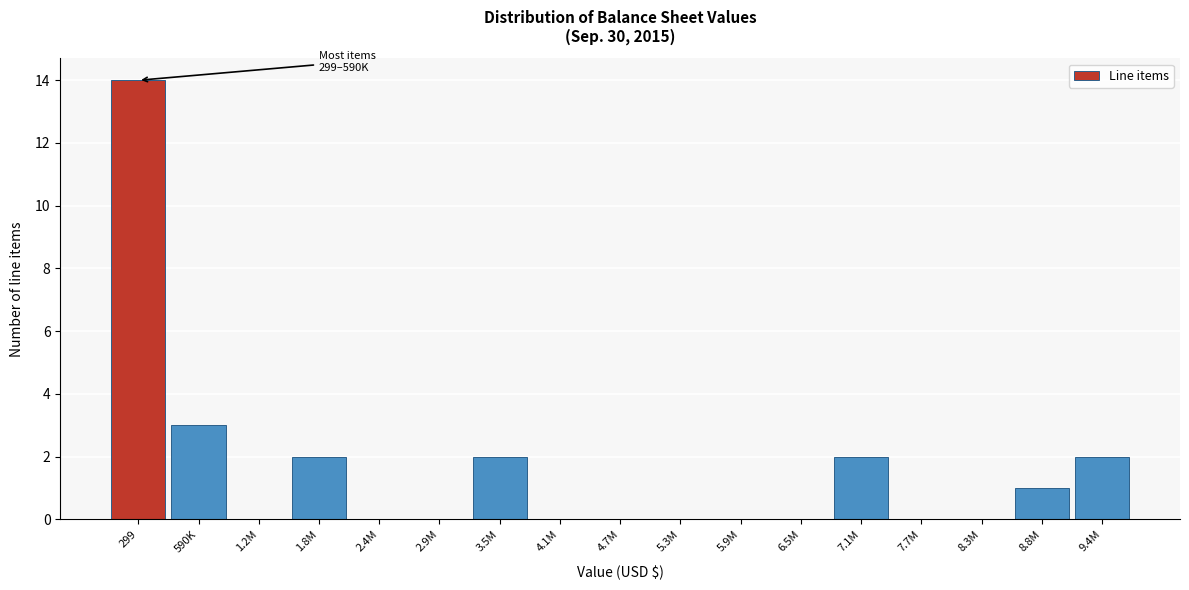

Reading left to right, list all the values displayed in this chart.

299=14	590K=3	1.2M=0	1.8M=2	2.4M=0	2.9M=0	3.5M=2	4.1M=0	4.7M=0	5.3M=0	5.9M=0	6.5M=0	7.1M=2	7.7M=0	8.3M=0	8.8M=1	9.4M=2